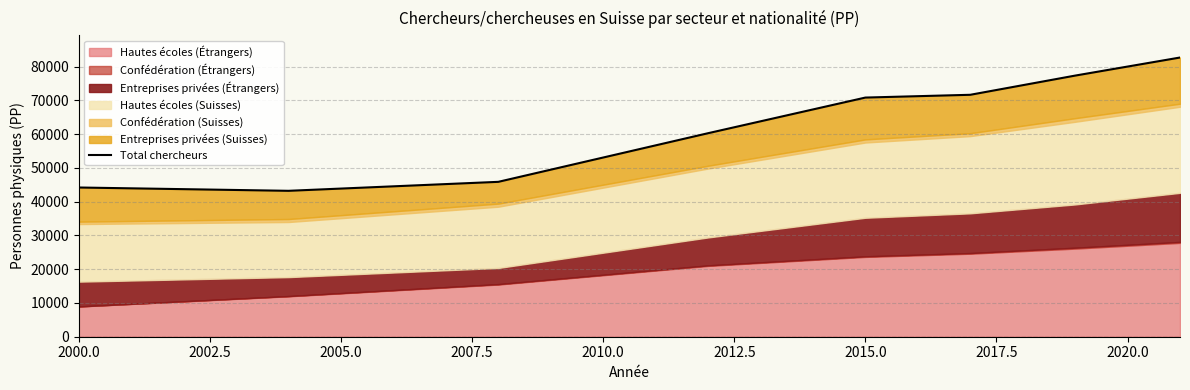

Reading left to right, what are all the values shown in this chart?

44198	43216	45874	60279	70835	71657	77342	82695